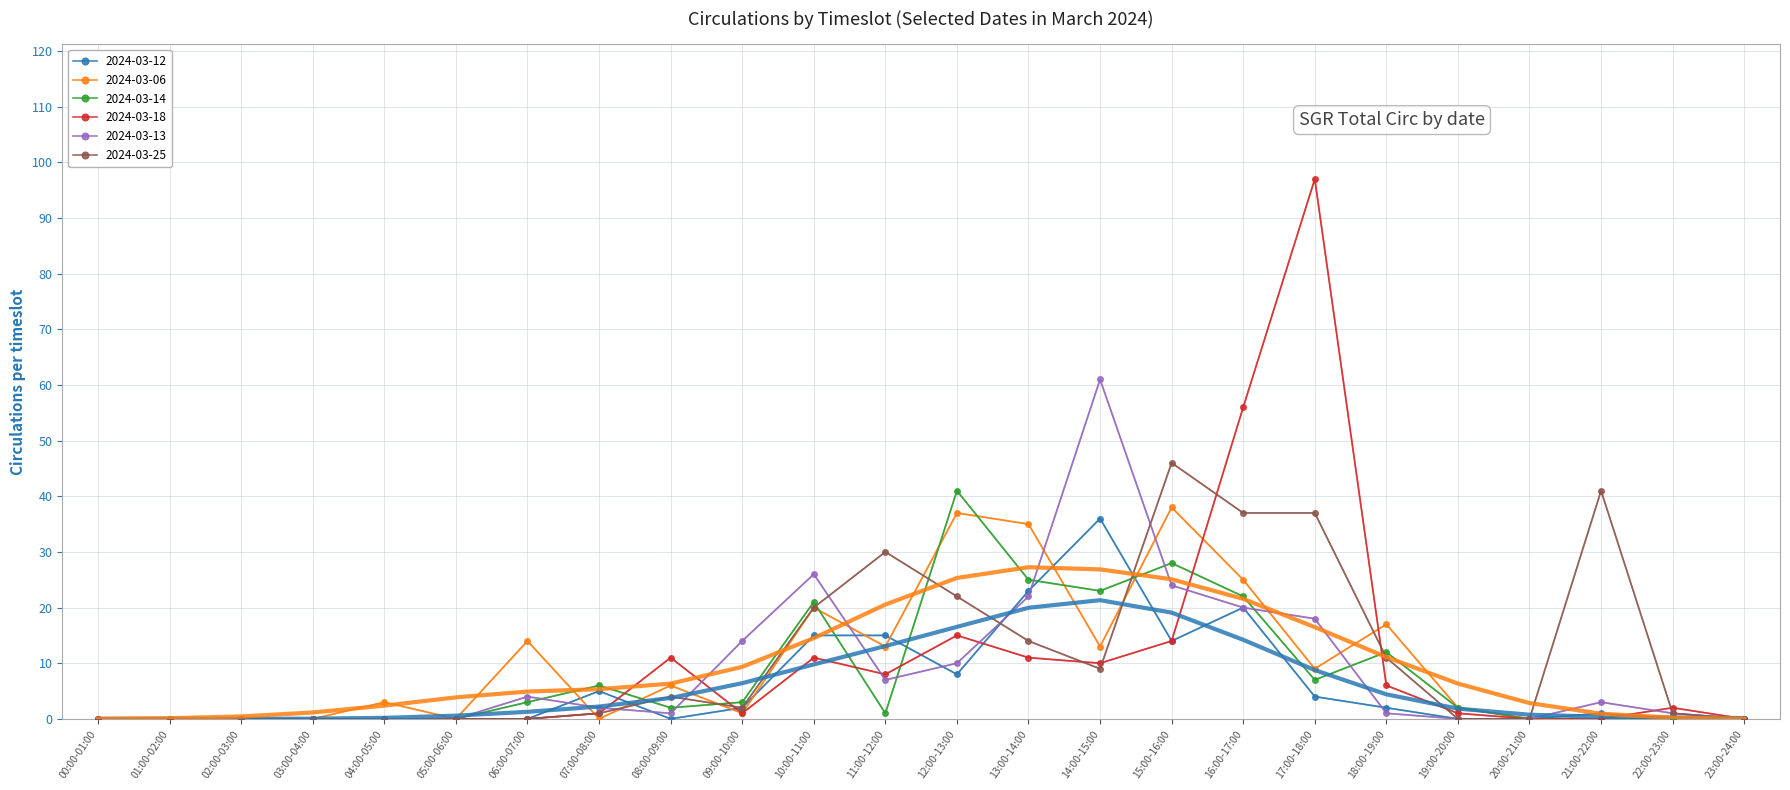

Is the value of 2024-03-25 at 21:00-22:00 greater than the value of 2024-03-14 at 11:00-12:00?

Yes